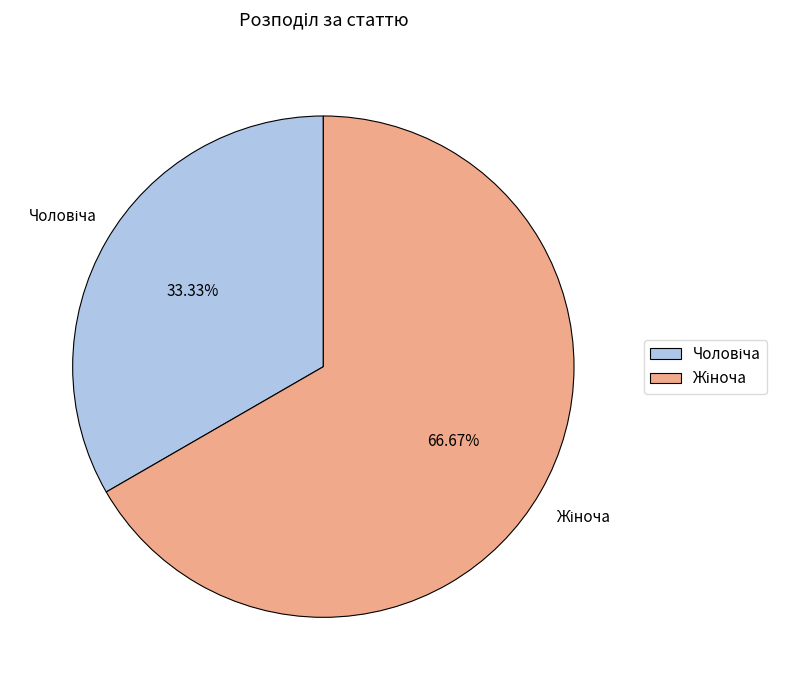

Count the number of slices in the pie.

2